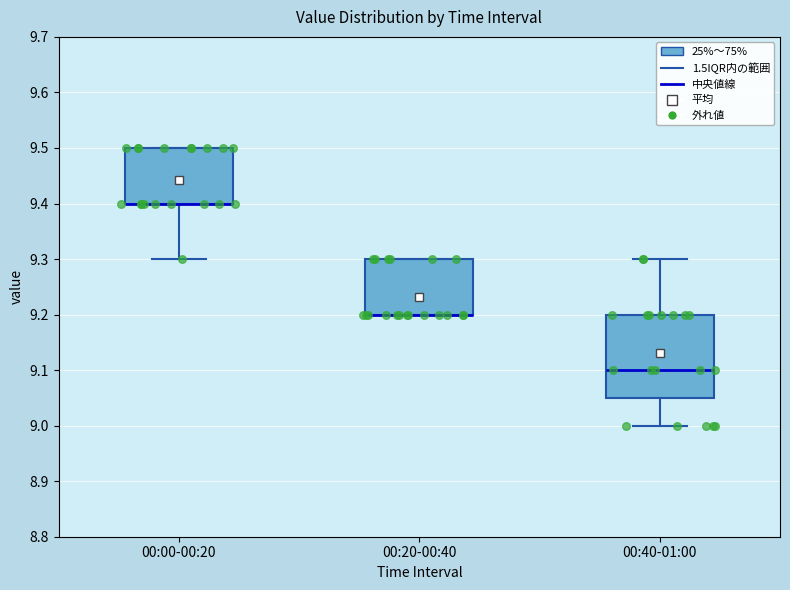

Reading left to right, read every box against the y-axis: the position of its median line, the range the box covers, and the ends of its whiskers. The values are not printed on the chart, so give them approximately, as read against the axis.

00:00-00:20: median 9.40 (drawn on the box's lower edge), box 9.40 to 9.50, whiskers 9.30 to 9.50
00:20-00:40: median 9.20 (drawn on the box's lower edge), box 9.20 to 9.30, whiskers 9.20 to 9.30
00:40-01:00: median 9.10, box 9.05 to 9.20, whiskers 9.00 to 9.30